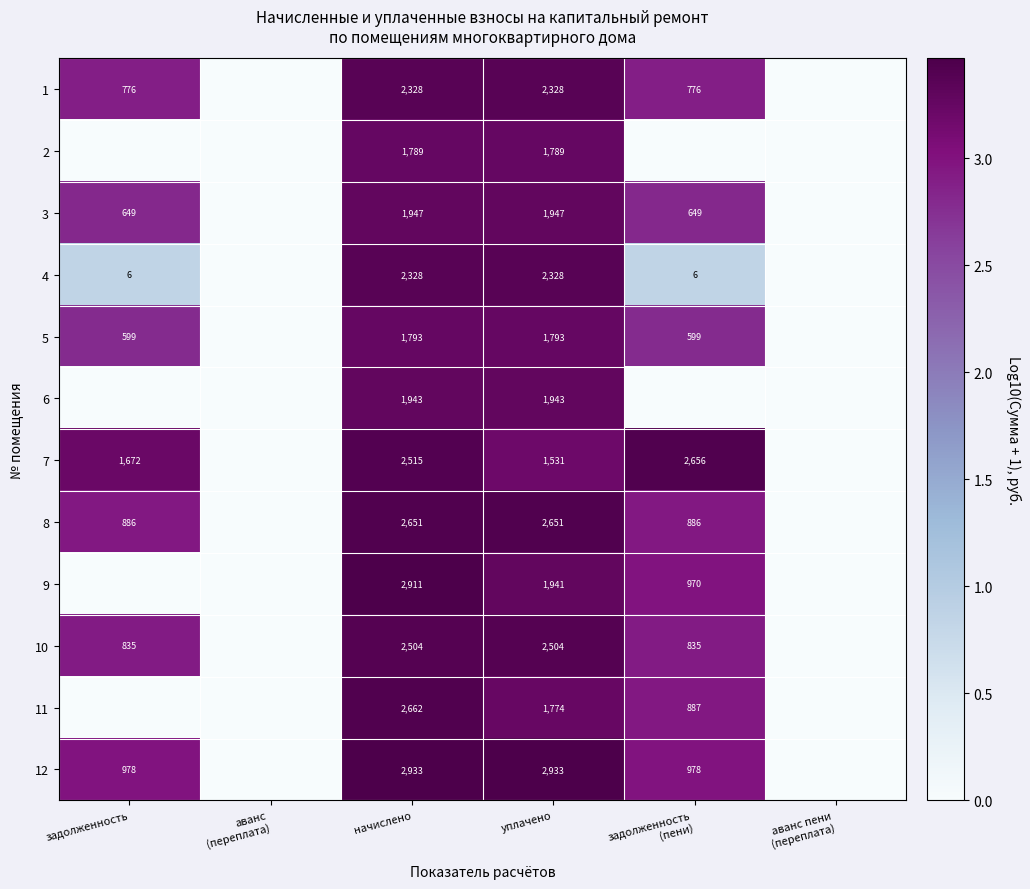

True or false: 12 has a value of 978 at задолженность.

True